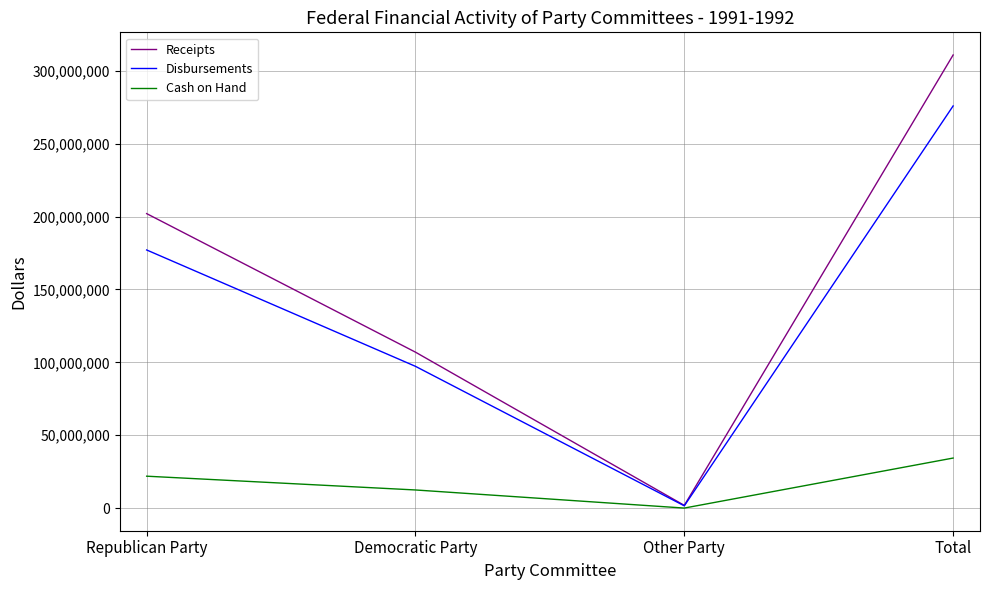

Rank the series at Republican Party from lowest to highest value.

Cash on Hand, Disbursements, Receipts